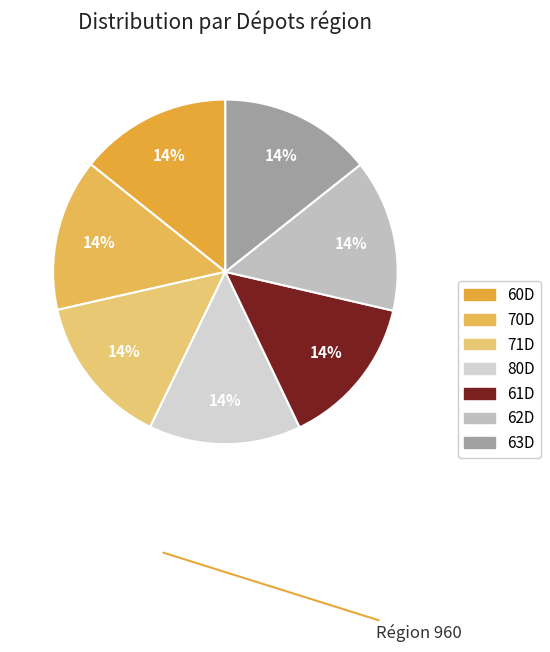

What percentage is the 60D slice, to the nearest percent?

14%